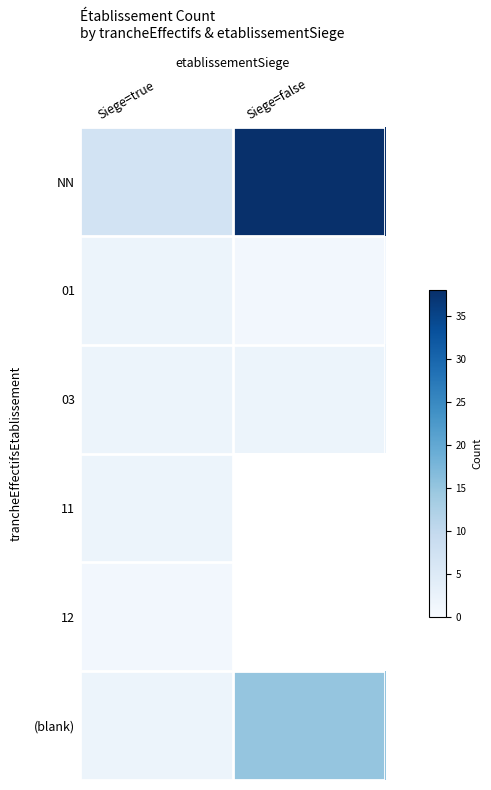

How many values in 11 are above zero?

1